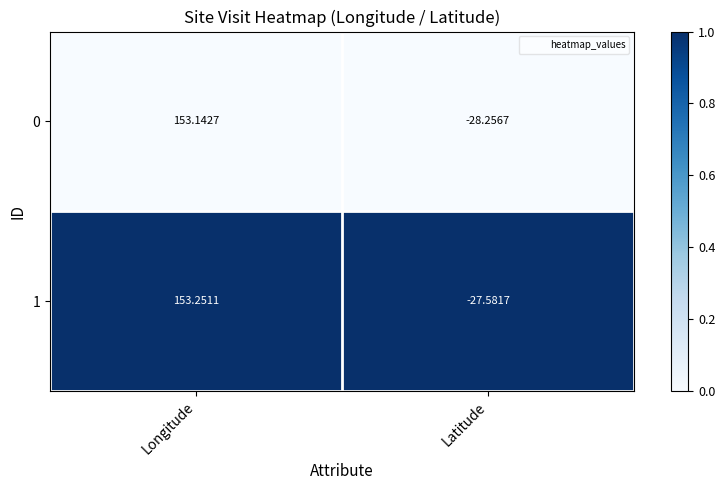

Where does the 1 series first go above 153?

Longitude